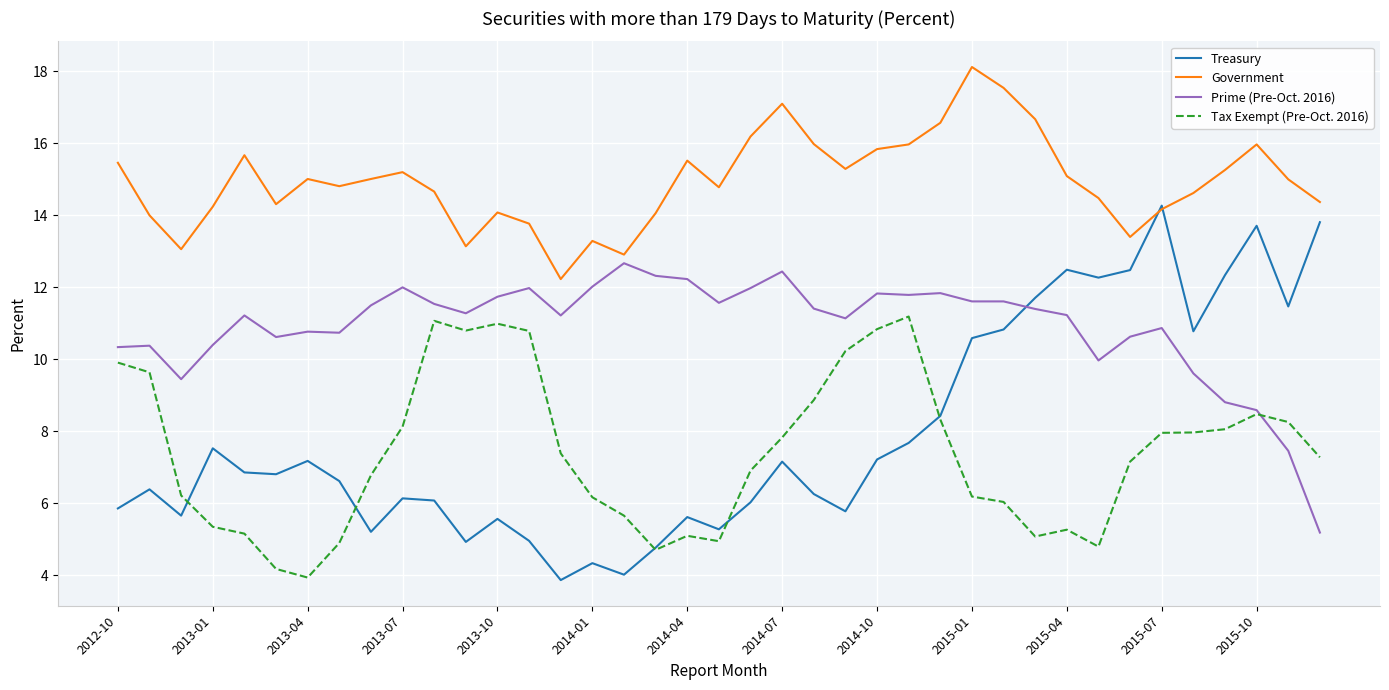

At how many categories does at least one series exceed 9?

39